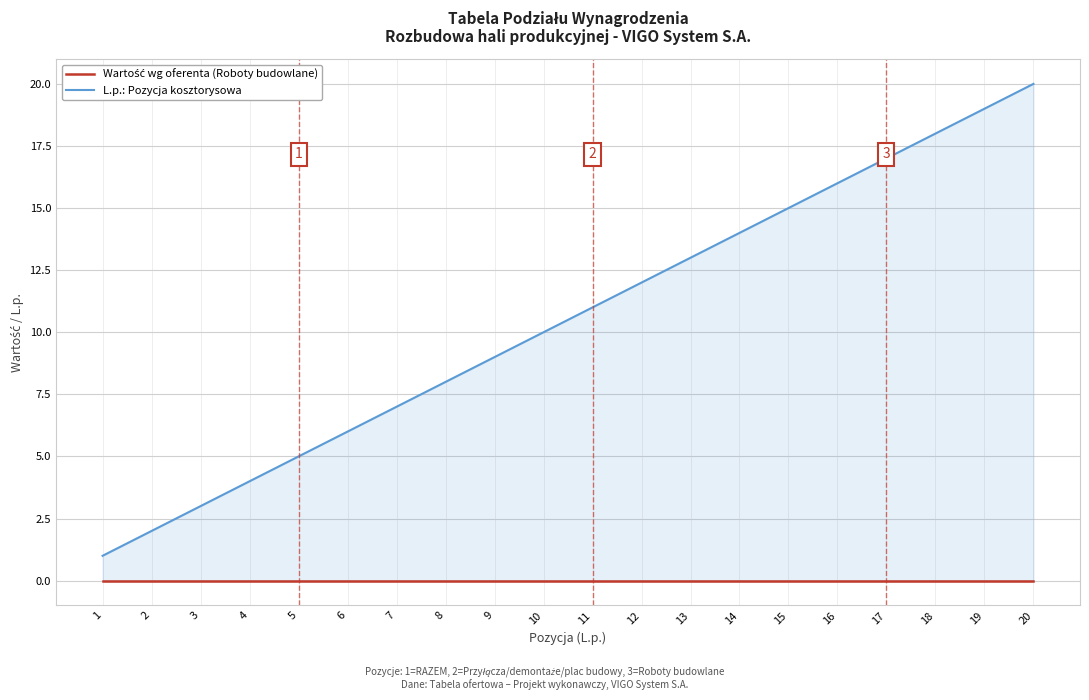

What are all the series names shown in the legend?

Wartość wg oferenta (Roboty budowlane), L.p.: Pozycja kosztorysowa